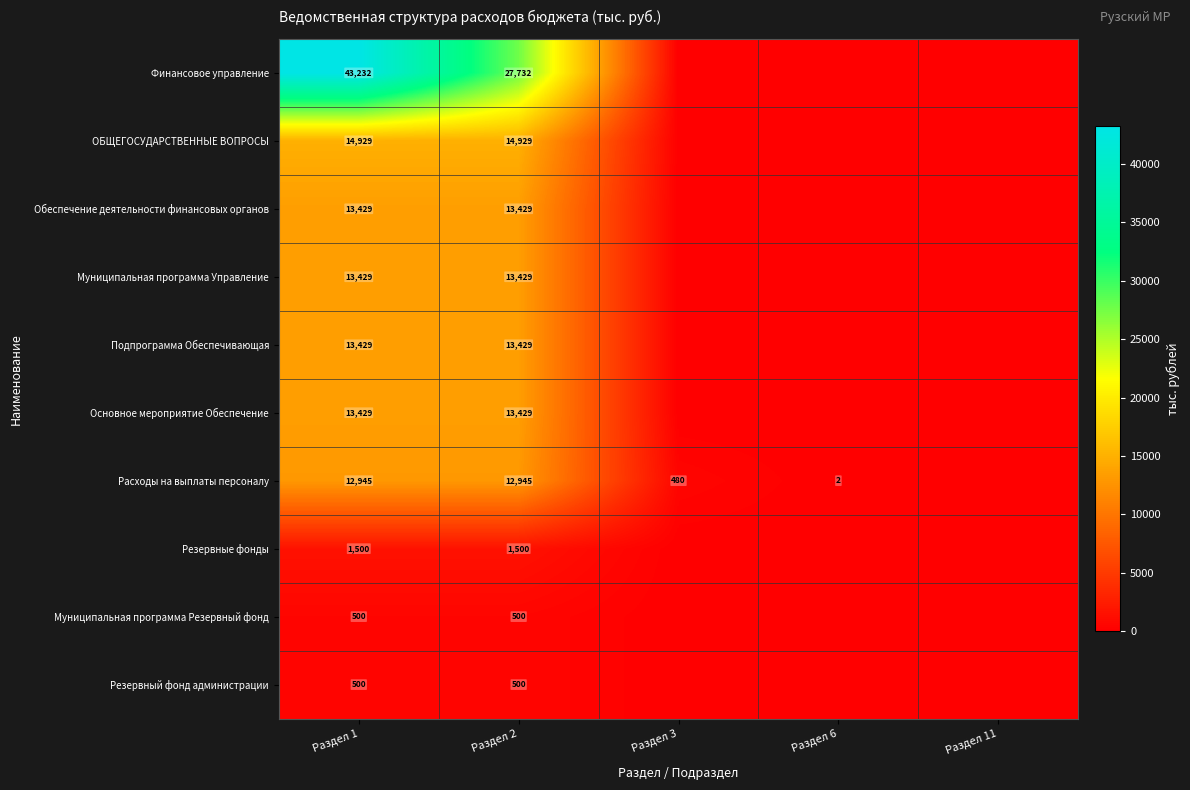

The value of Резервный фонд администрации at Раздел 2 is 859. True or false?

False